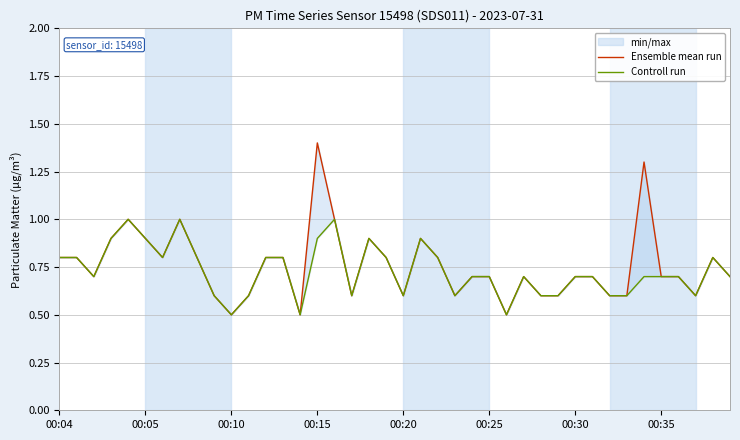

Does the chart display data point markers on the line(s)?

No